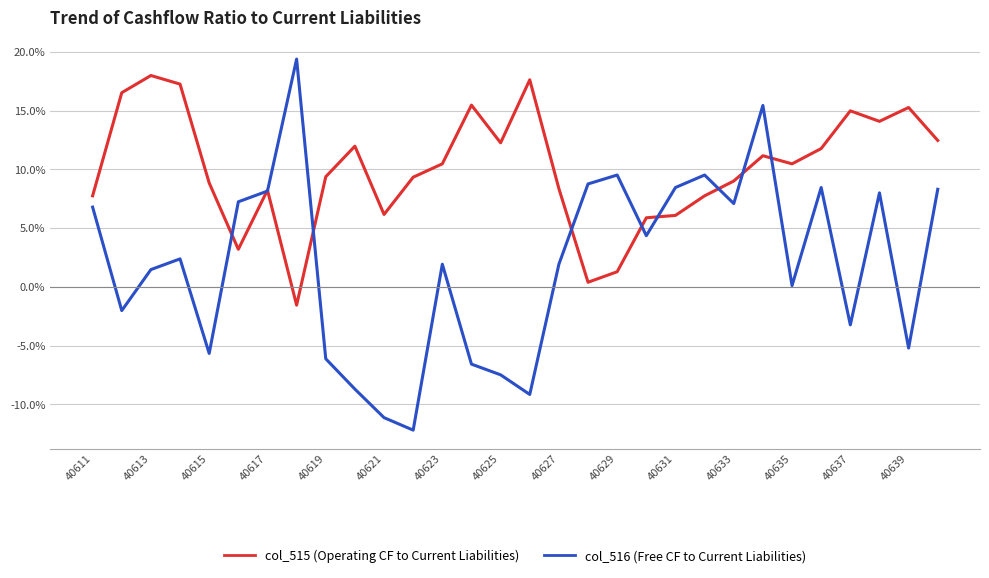

Does the chart have visible grid lines?

Yes